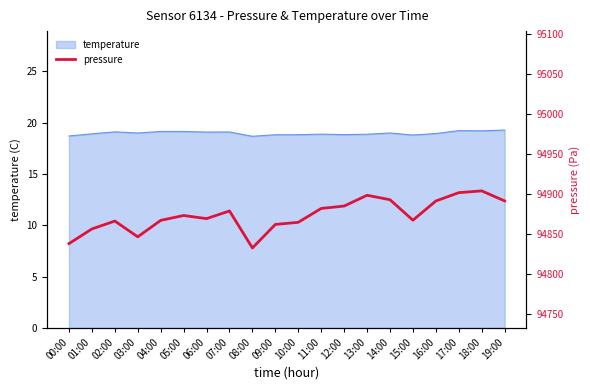

At which category does the data reach its first local peak?

02:00